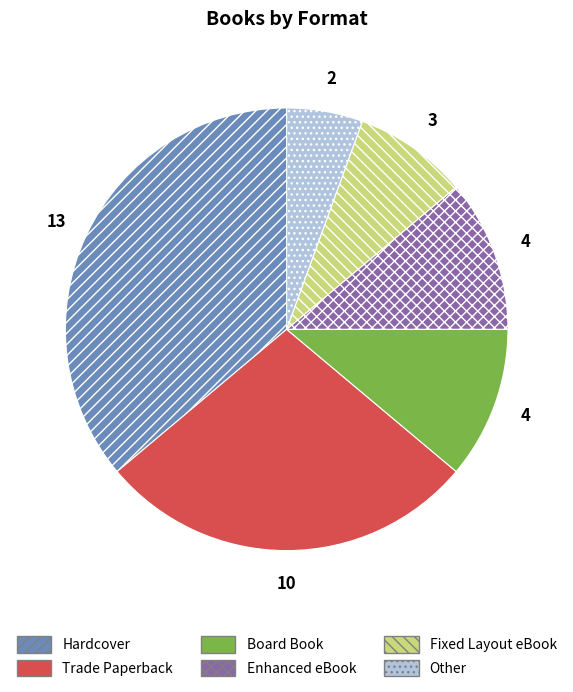

Is there a majority slice in this chart?

No